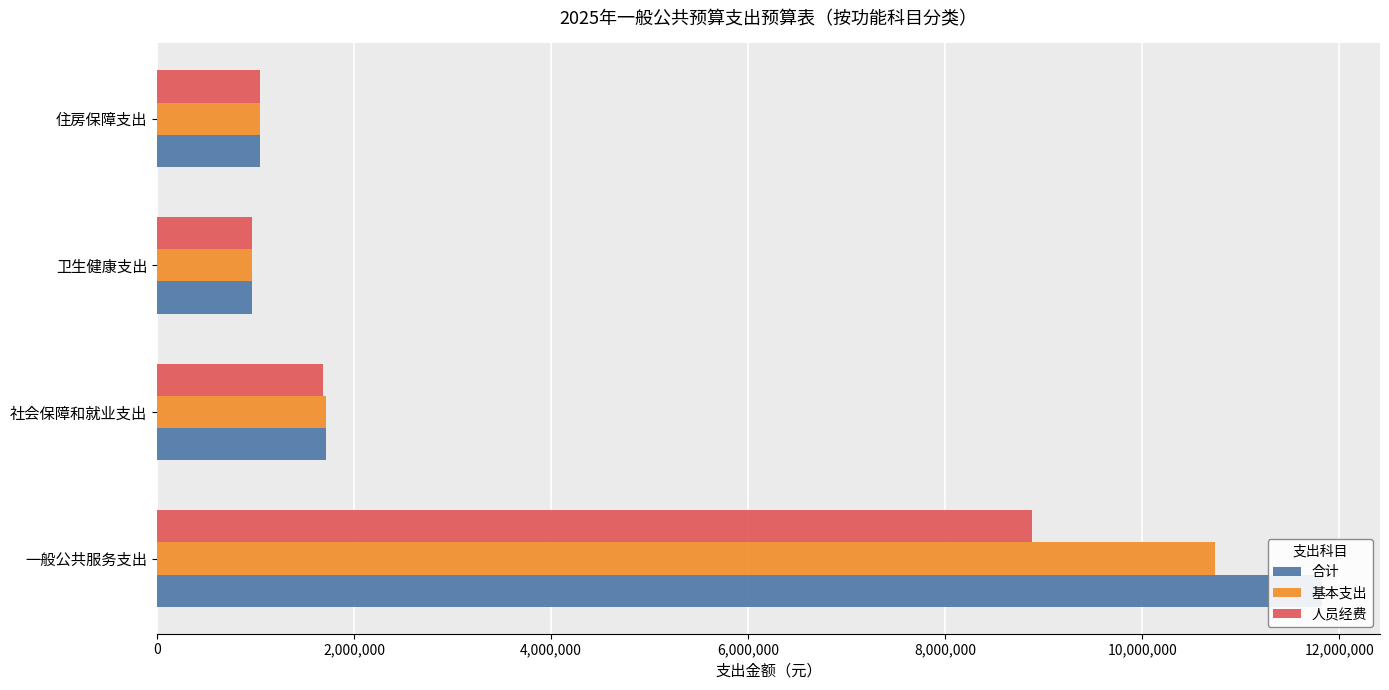

Reading left to right, what are all the values shown in this chart?

合计: 11821019.0	1712835.7	959728.7	1043177.8
基本支出: 10736019.0	1712835.7	959728.7	1043177.8
人员经费: 8877185.5	1688535.7	959728.7	1043177.8